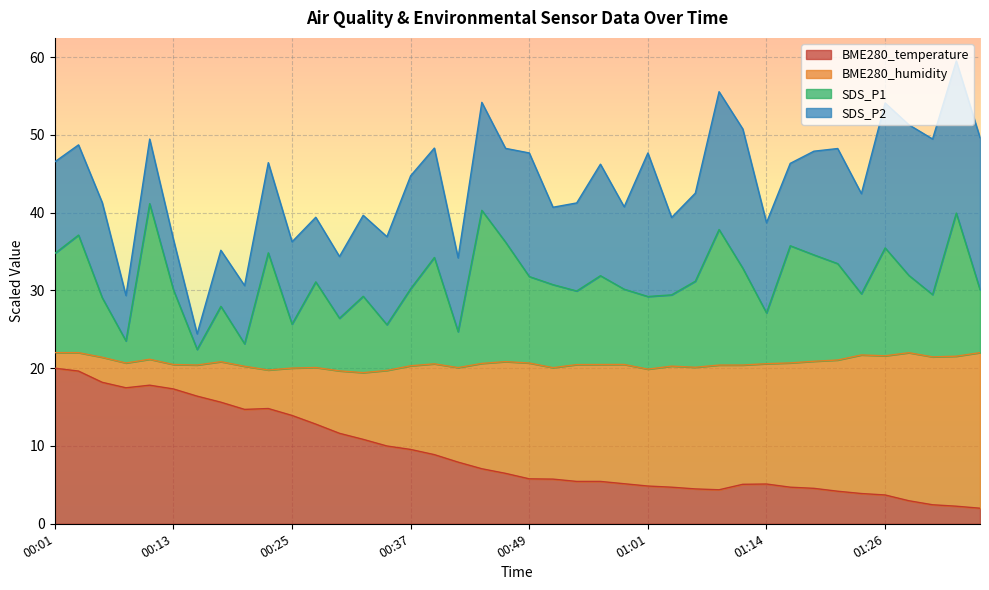

What are all the series names shown in the legend?

BME280_temperature, BME280_humidity, SDS_P1, SDS_P2